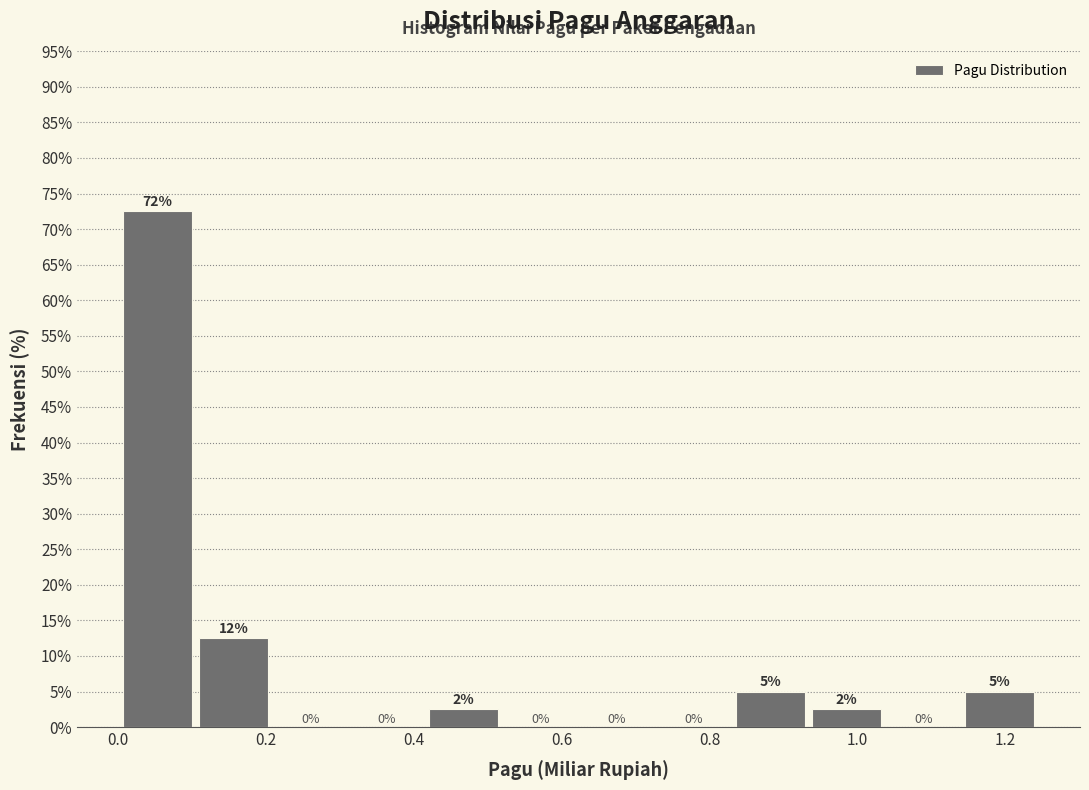

Over which range of the x-axis is the bar tallest?

0.00 to 0.10